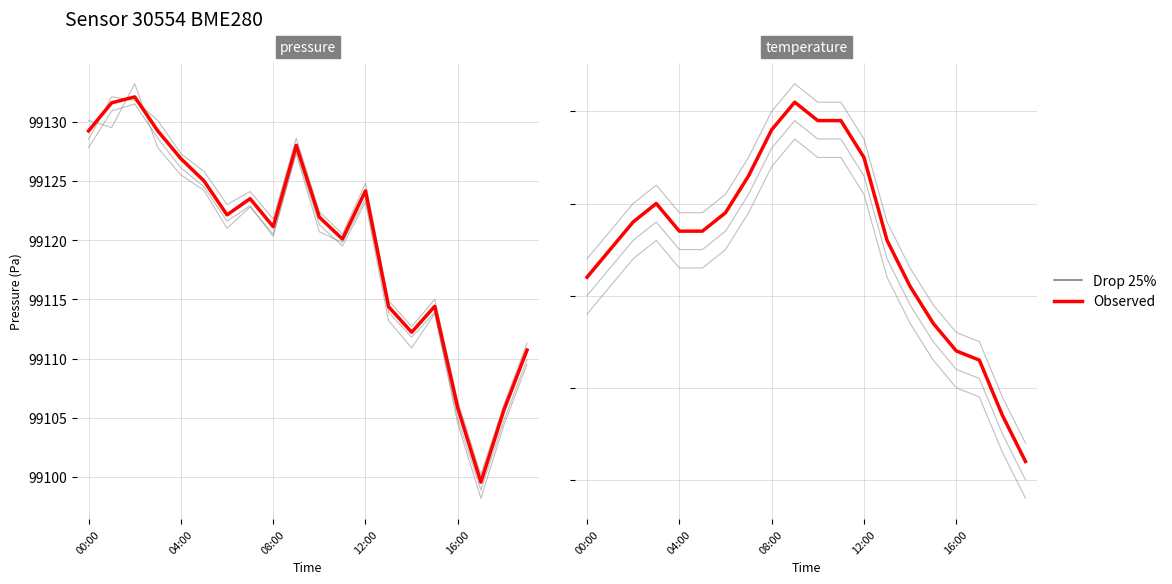

Where is Drop 25% nearest to the value 99116?

13